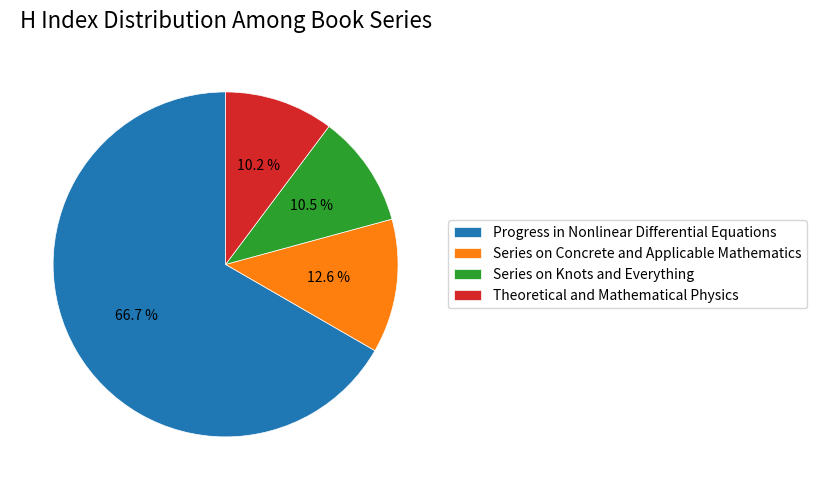

What is the majority slice?

Progress in Nonlinear Differential Equations